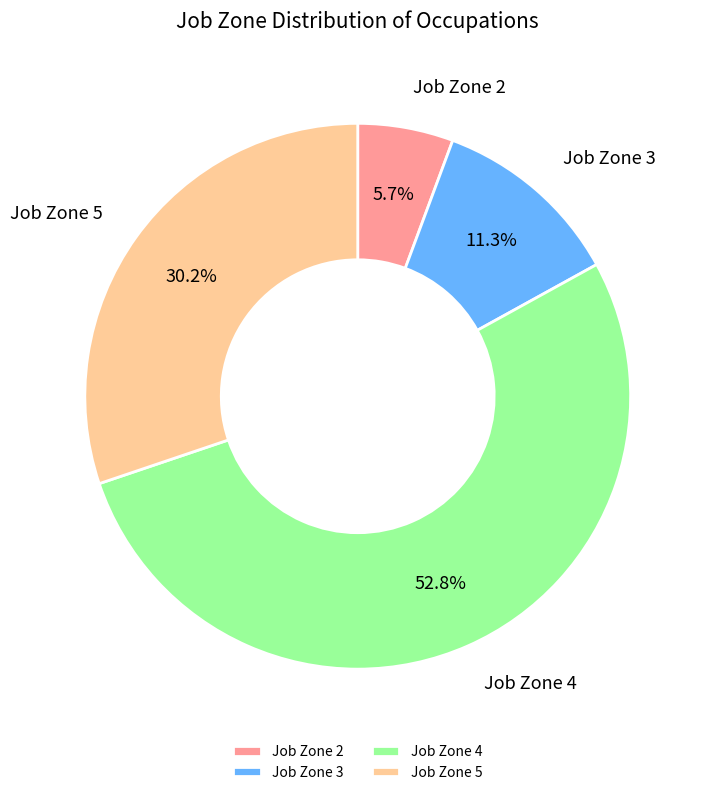

What is the largest slice in the pie chart?

Job Zone 4